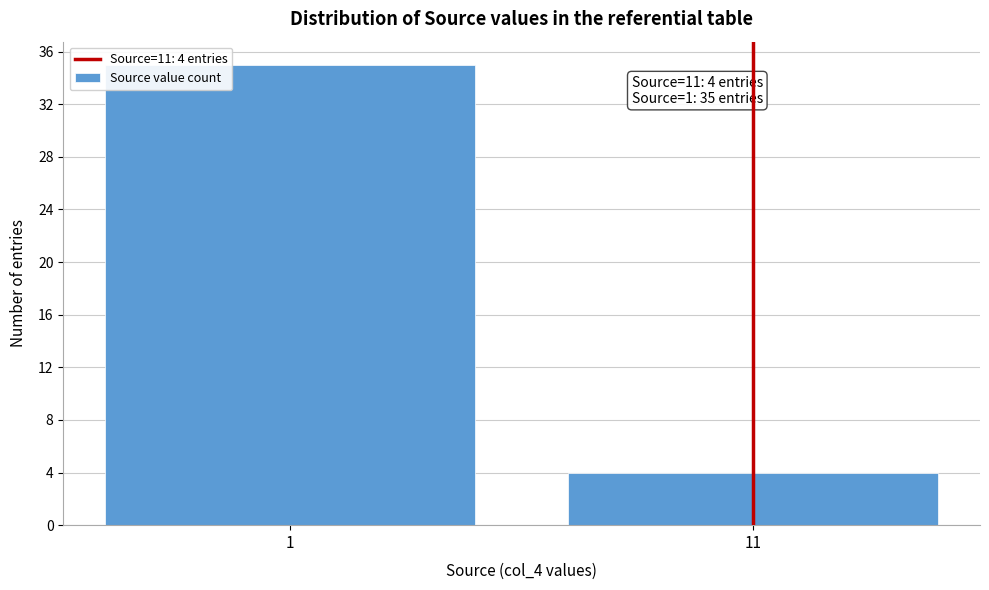

Reading right to left, list all the values displayed in this chart.

11=4	1=35